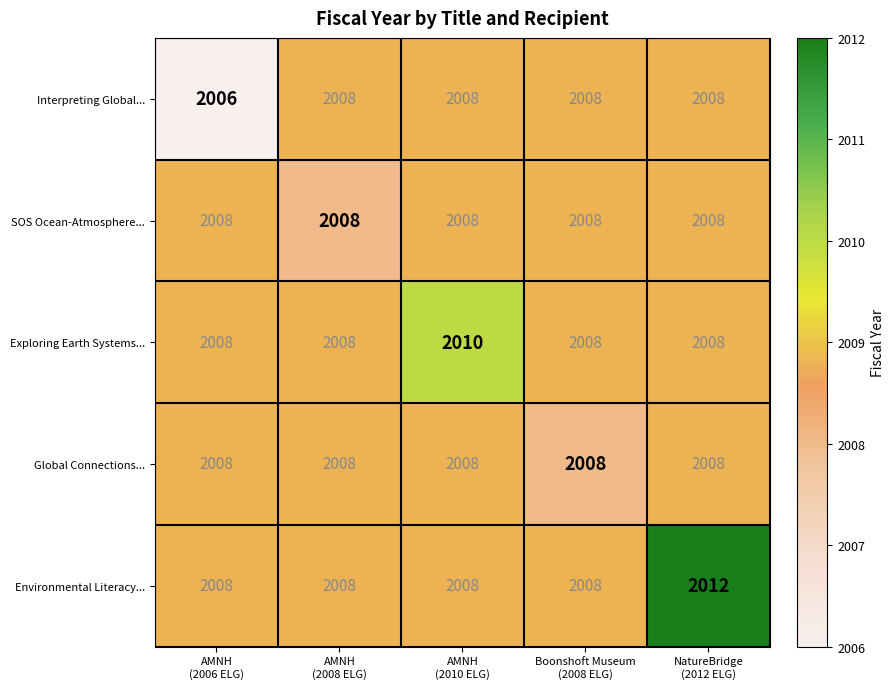

Which series changed the most between AMNH
(2006 ELG) and AMNH
(2008 ELG)?

Interpreting Global...